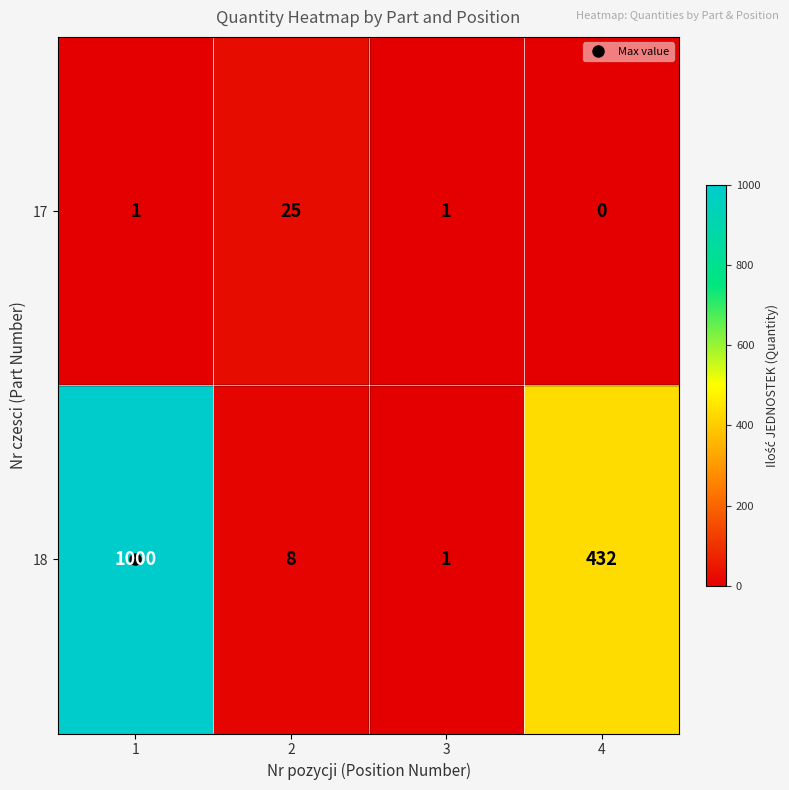

Rank the series by their average value, from highest to lowest.

18, 17